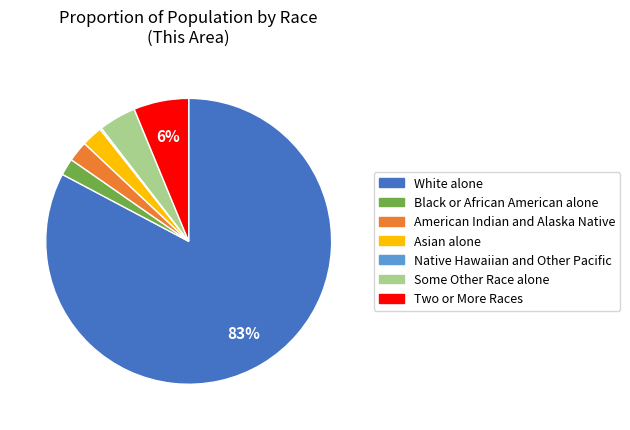

What is the largest slice in the pie chart?

White alone